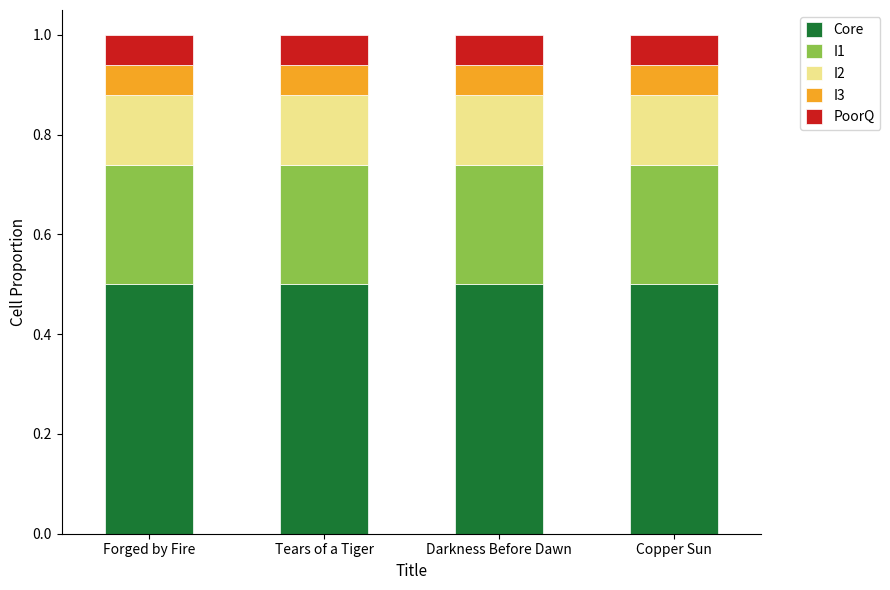

What value does the Core series have at Forged by Fire?

0.5